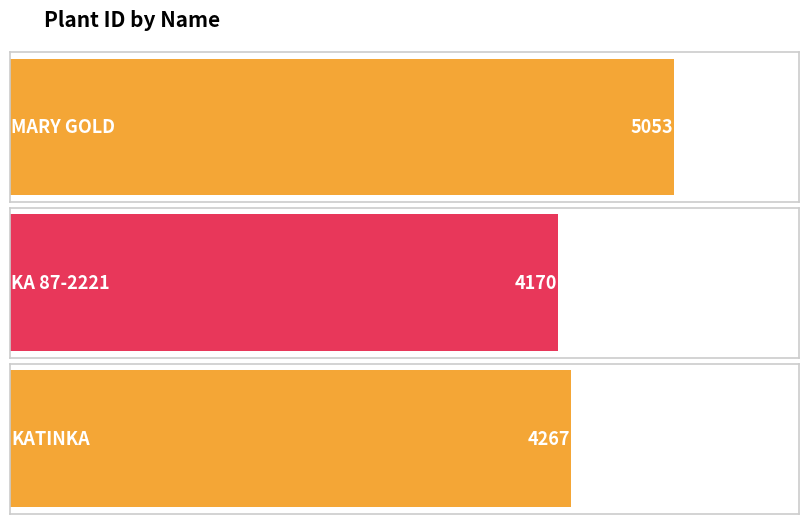

What is the sum of all values?

13490